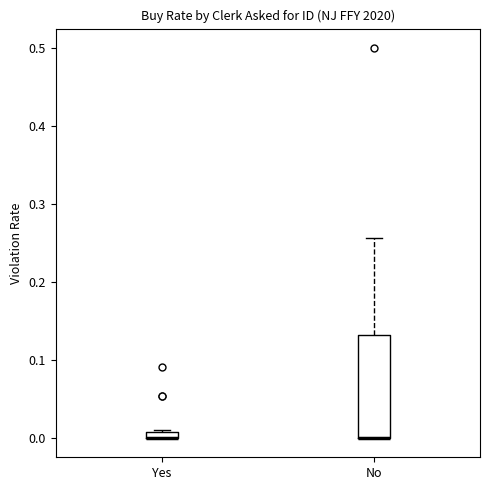

Which box is the tallest, from its lower edge to its upper edge?

No